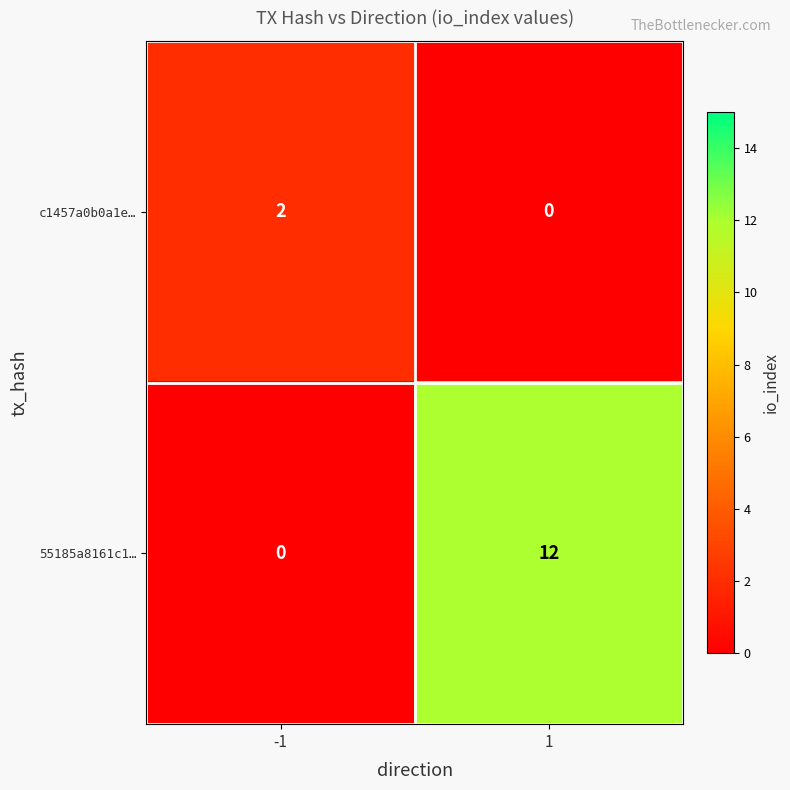

Rank the series by their average value, from lowest to highest.

c1457a0b0a1e…, 55185a8161c1…